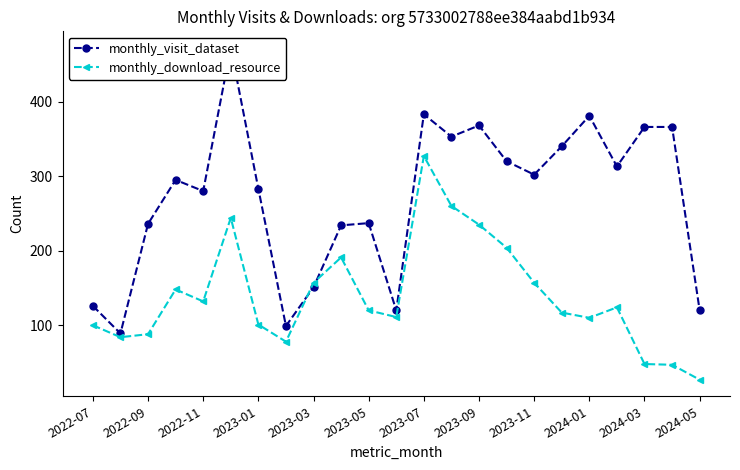

The value of monthly_visit_dataset at 19 is 313. True or false?

True